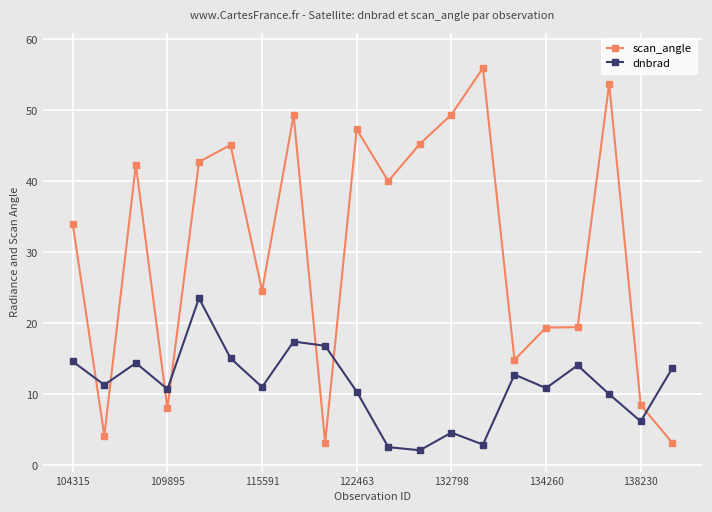

Which series ends up on top after the final intersection of dnbrad and scan_angle?

dnbrad